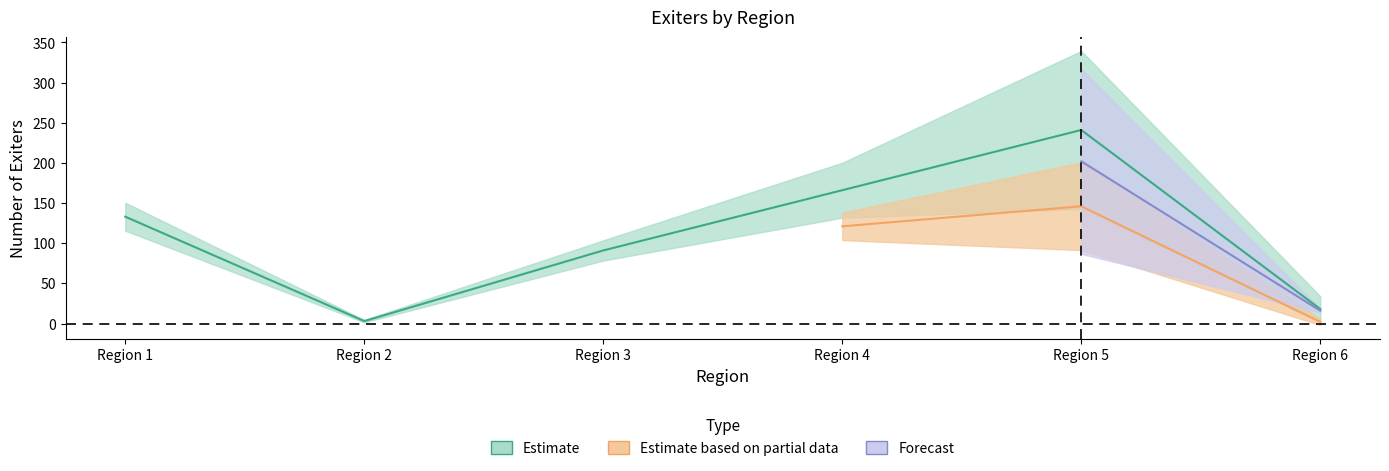

Which has a higher value, 6 or 1?

1